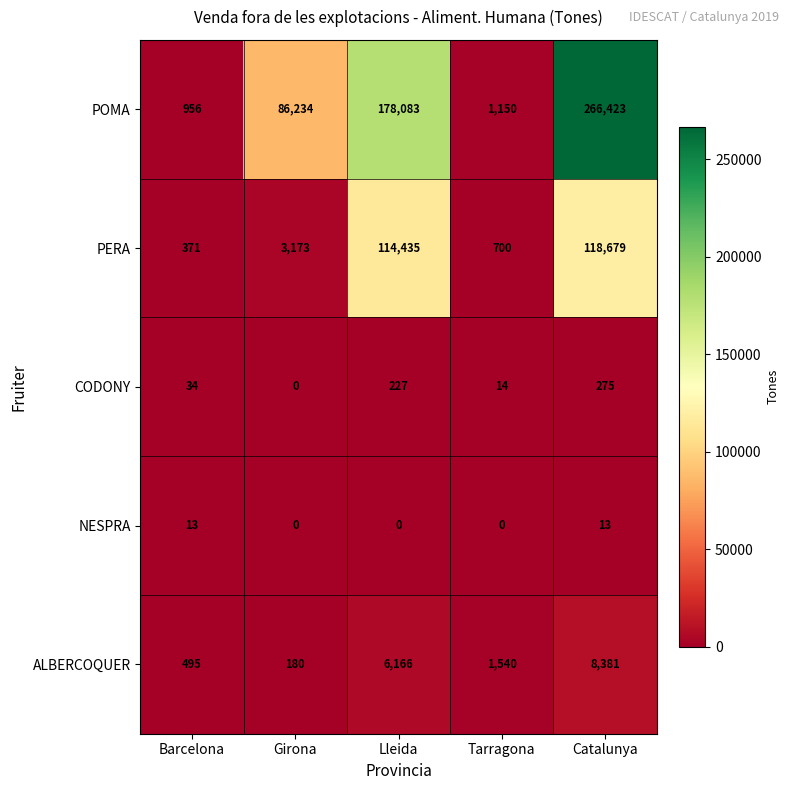

True or false: POMA has a value of 101830 at Catalunya.

False